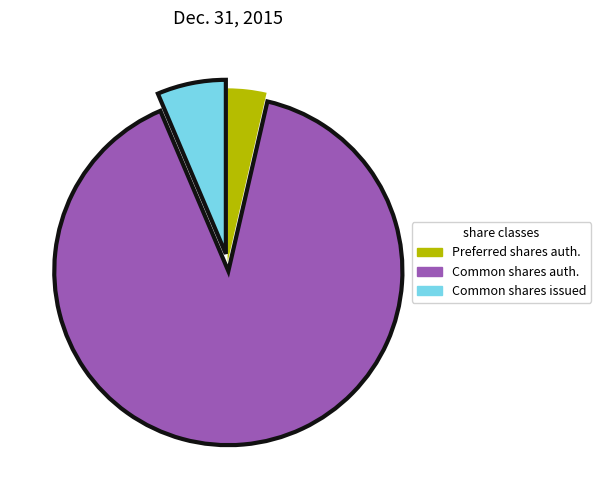

Count the number of slices in the pie.

3